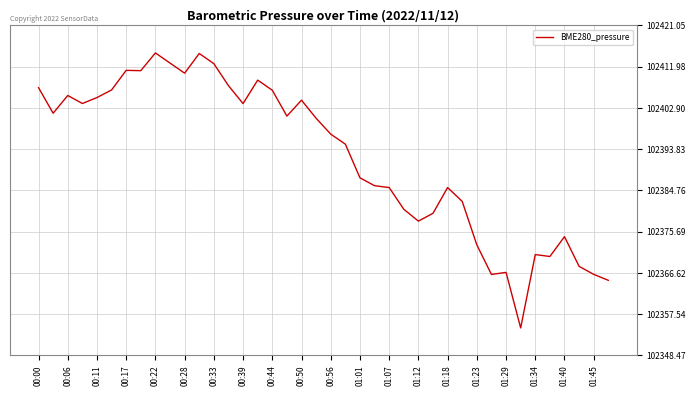

What is the greatest value displayed?

102415.0